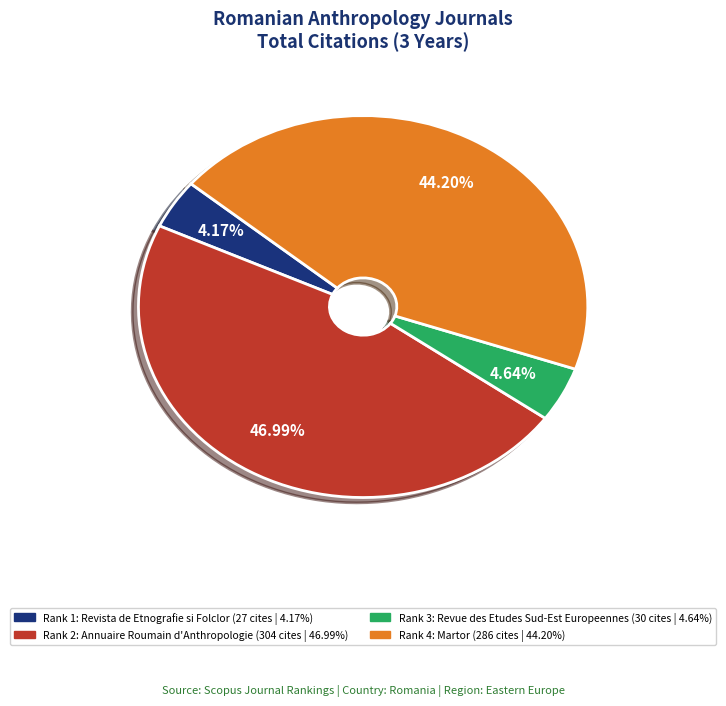

Count the number of slices in the pie.

4